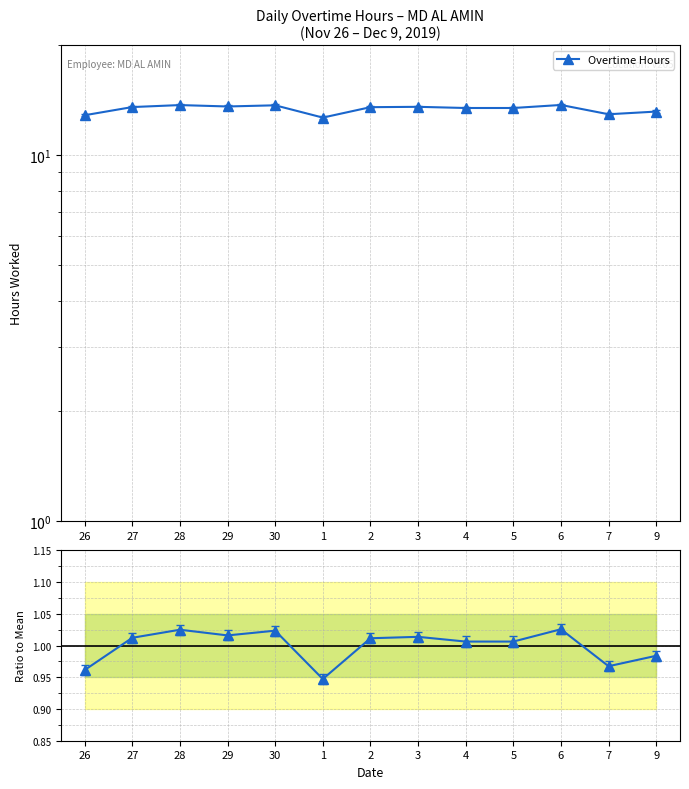

True or false: Overtime Hours / Mean and Overtime Hours intersect in this chart.

False